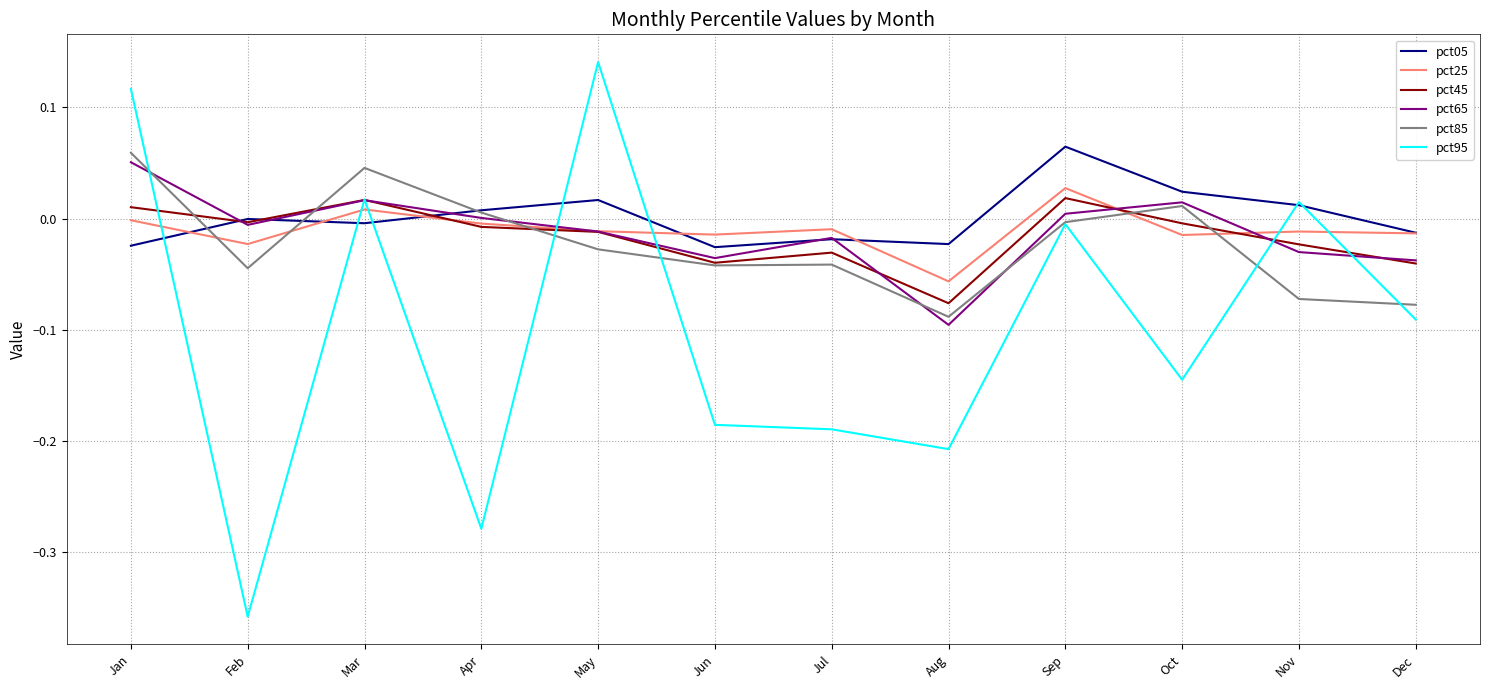

True or false: pct25 and pct85 cross at least once.

True